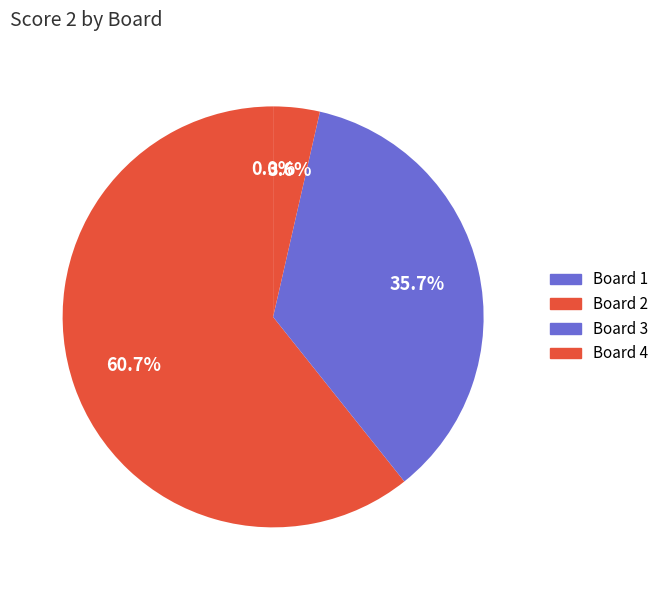

Which category has the biggest portion of the pie?

2